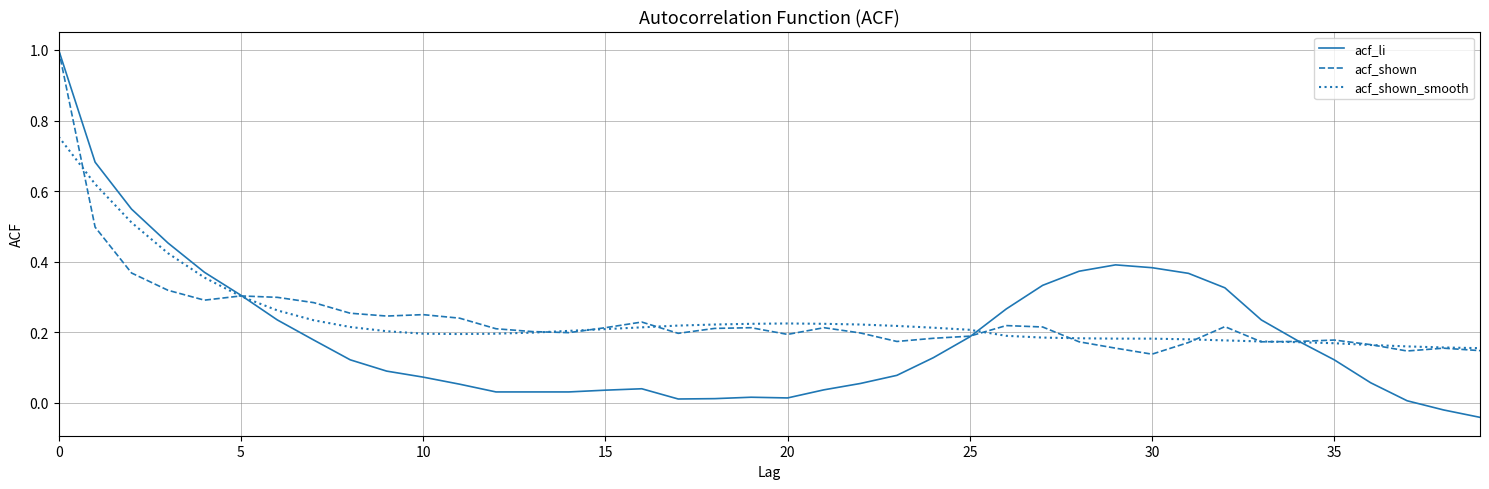

Which series has the largest range (max minus min)?

acf_li